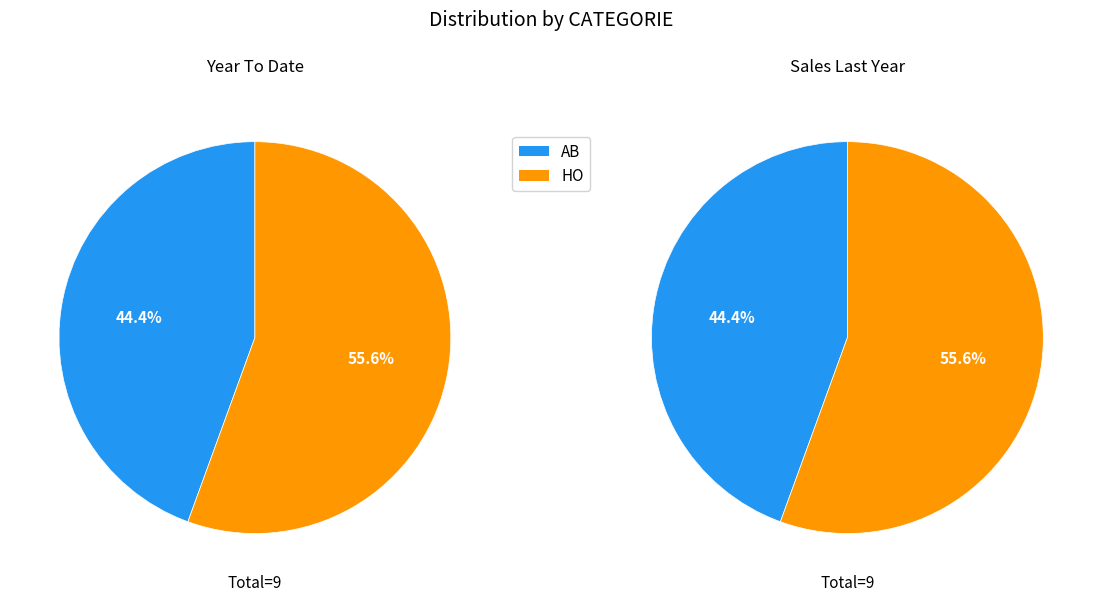

What is the total percentage of HO and AB?

100.0%